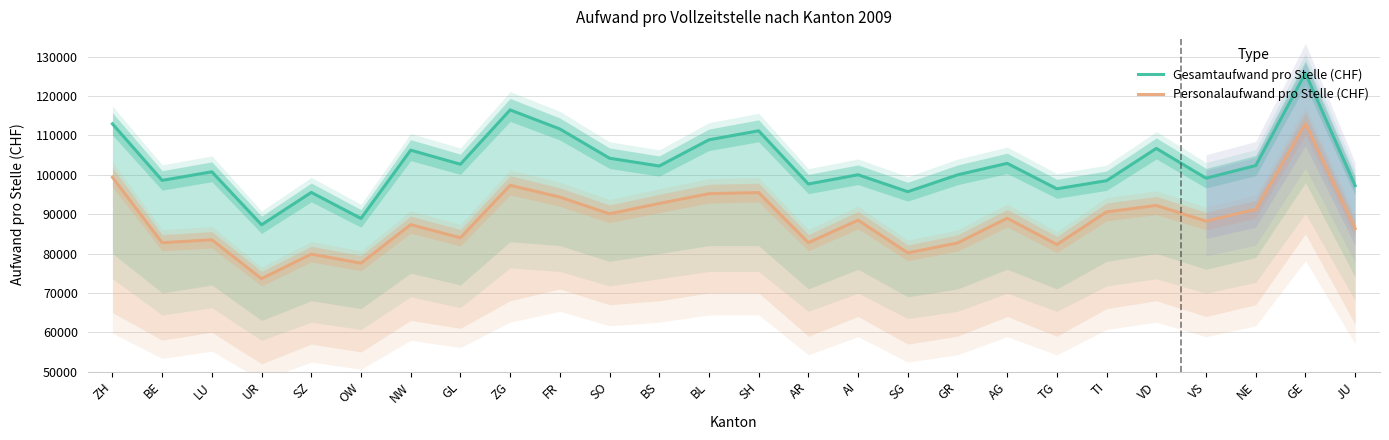

What are all the series names shown in the legend?

Gesamtaufwand pro Stelle (CHF), Personalaufwand pro Stelle (CHF)